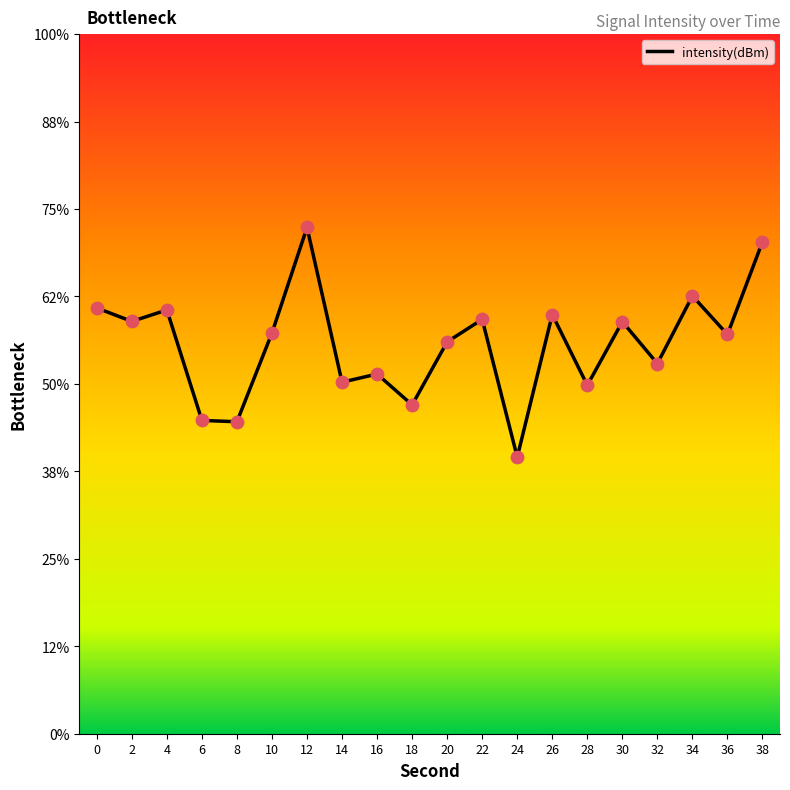

Which has a higher value, 38 or 16?

38